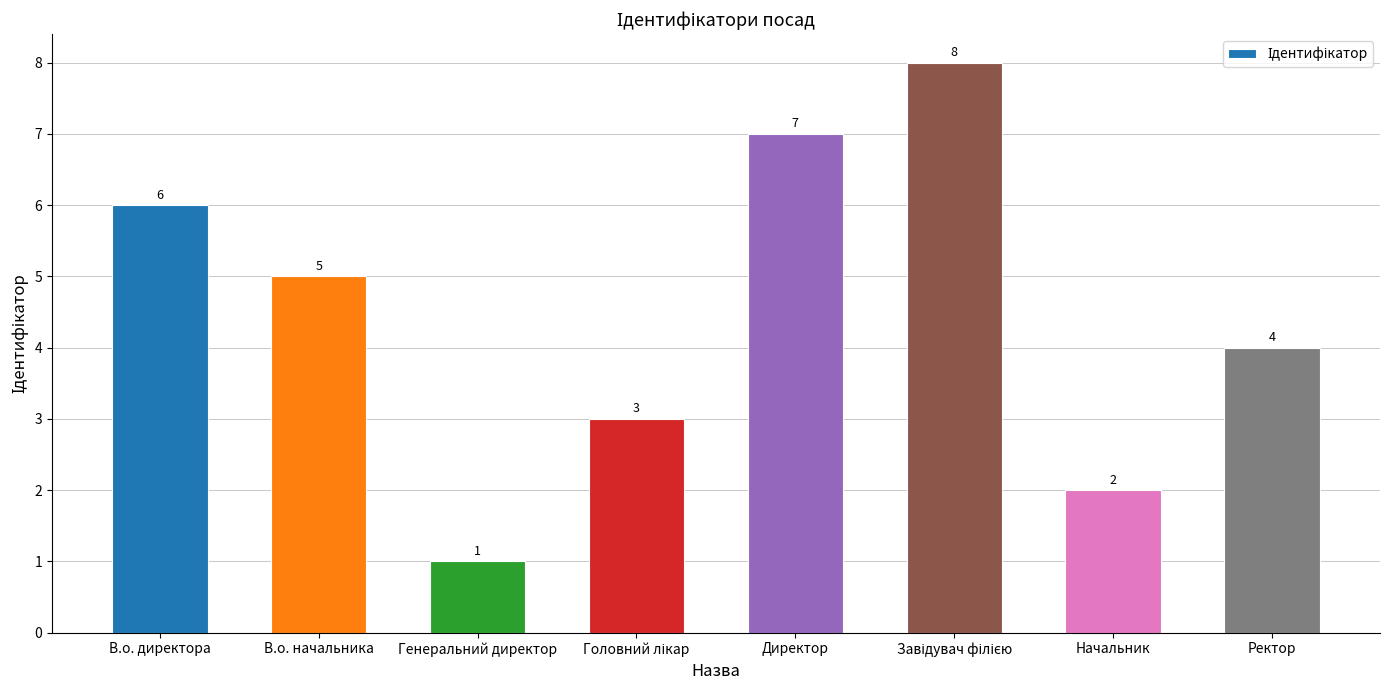

What is the difference between the second highest and second lowest values?

5